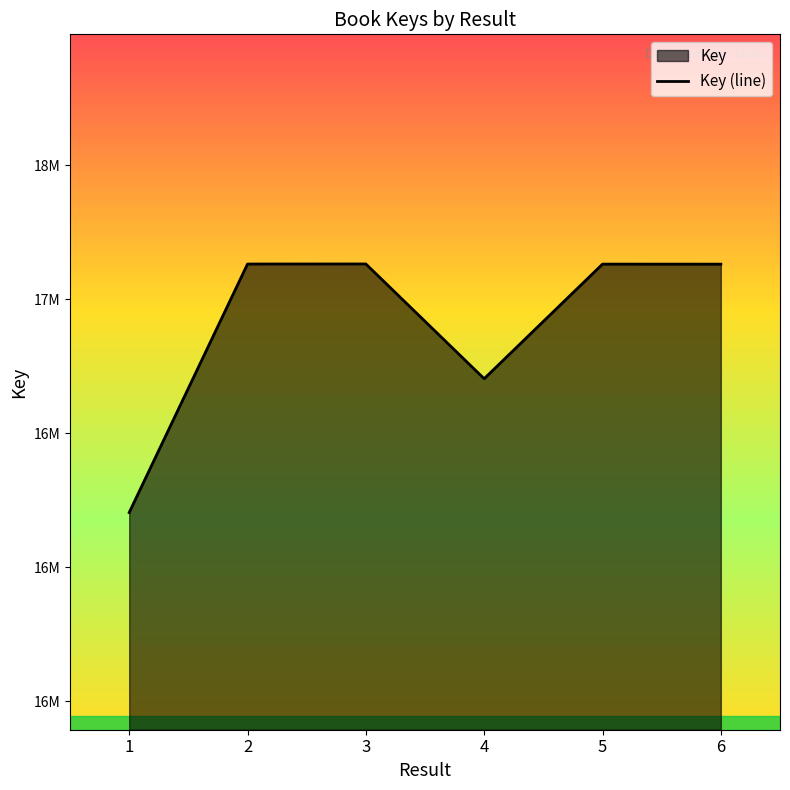

Reading right to left, what are all the values shown in this chart?

17131080	17131191	16703752	17131840	17131541	16204497